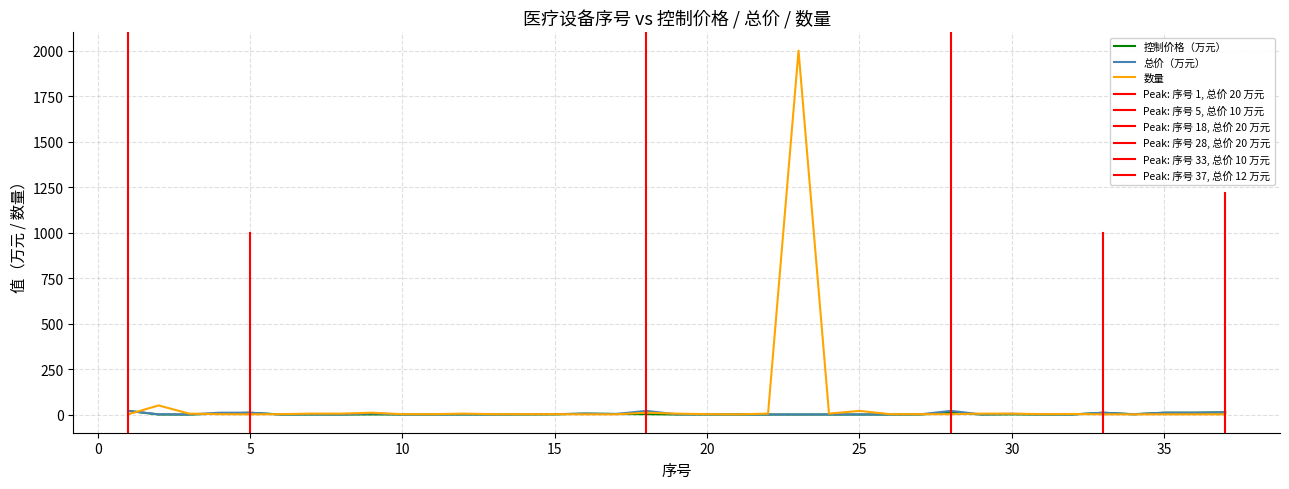

How many interior local valleys does the 总价（万元） series have?

10